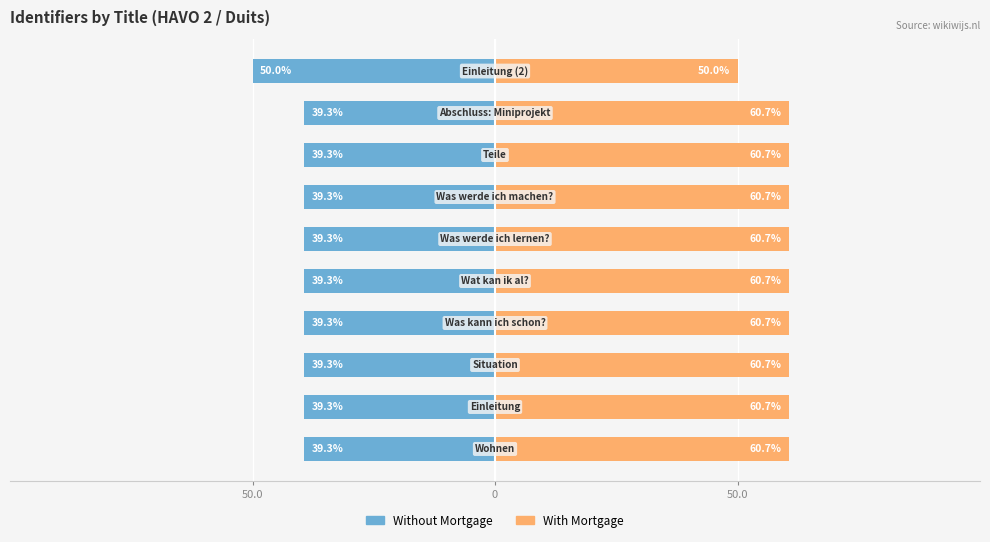

Reading left to right, what are all the values shown in this chart?

Without Mortgage: -39.3	-39.3	-39.3	-39.3	-39.3	-39.3	-39.3	-39.3	-39.3	-50.0
With Mortgage: 60.7	60.7	60.7	60.7	60.7	60.7	60.7	60.7	60.7	50.0